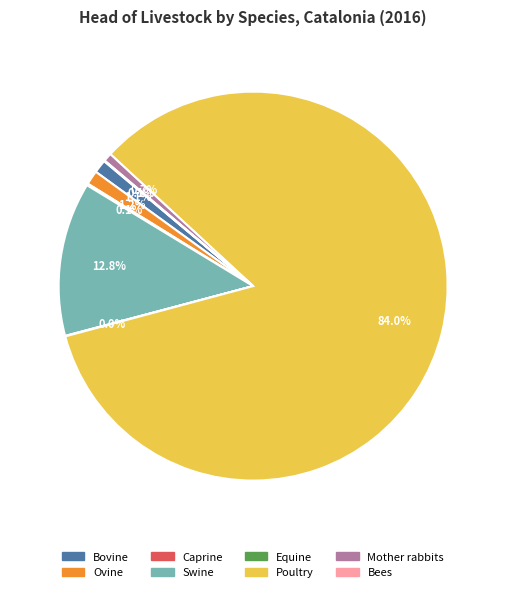

What portion of the pie excludes Mother rabbits?

99.3%